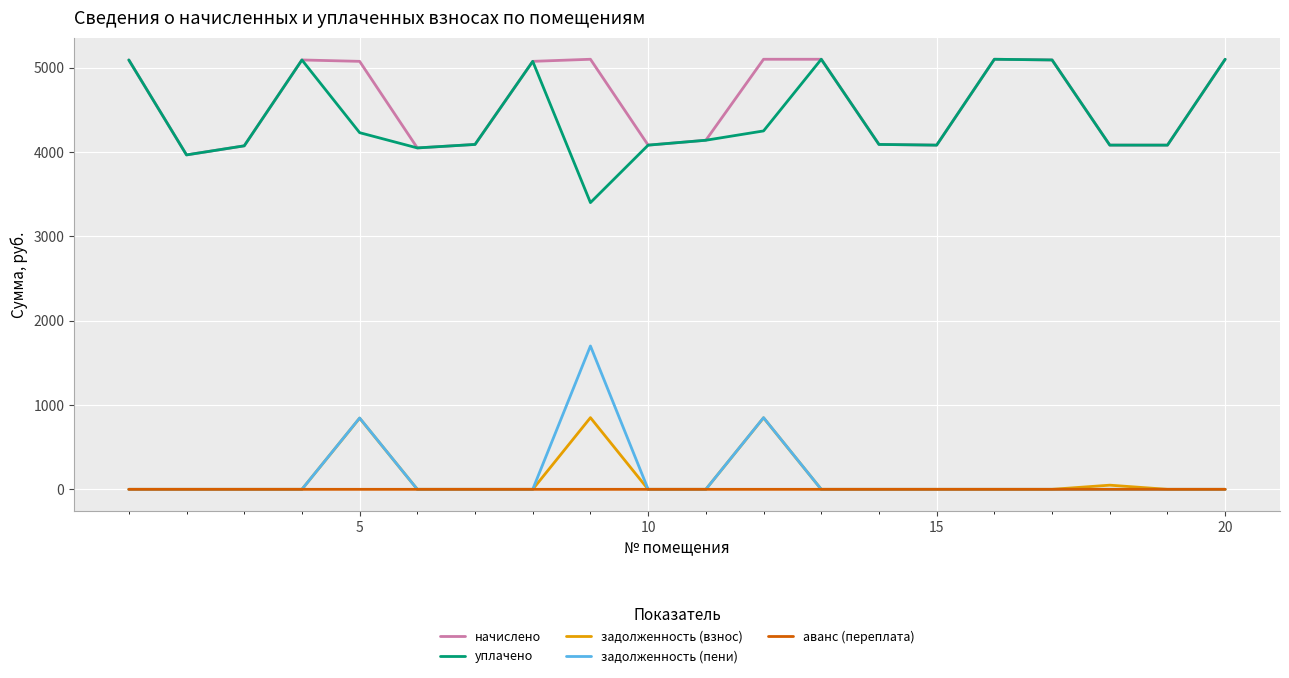

What is the maximum value shown in the chart?

5100.5